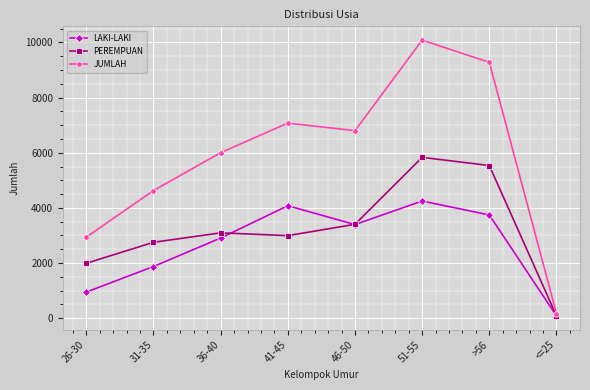

At 31-35, list the series in order from smallest to largest.

LAKI-LAKI, PEREMPUAN, JUMLAH